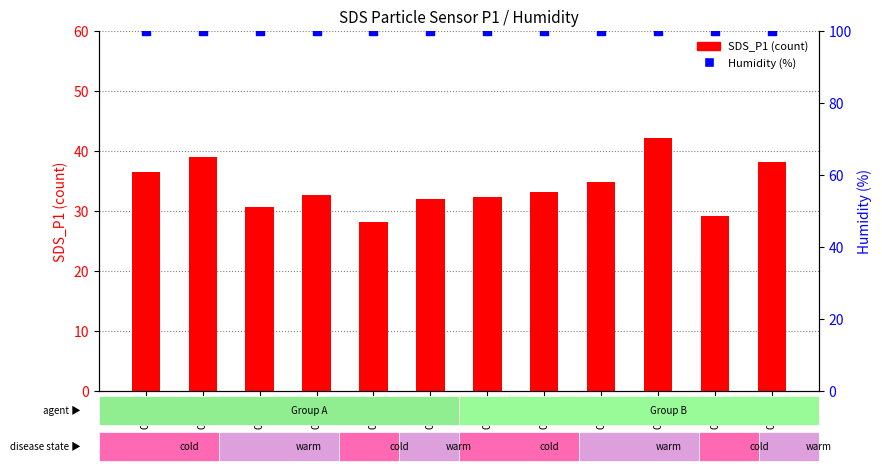

What is the total value across all series at 00:00?

136.4